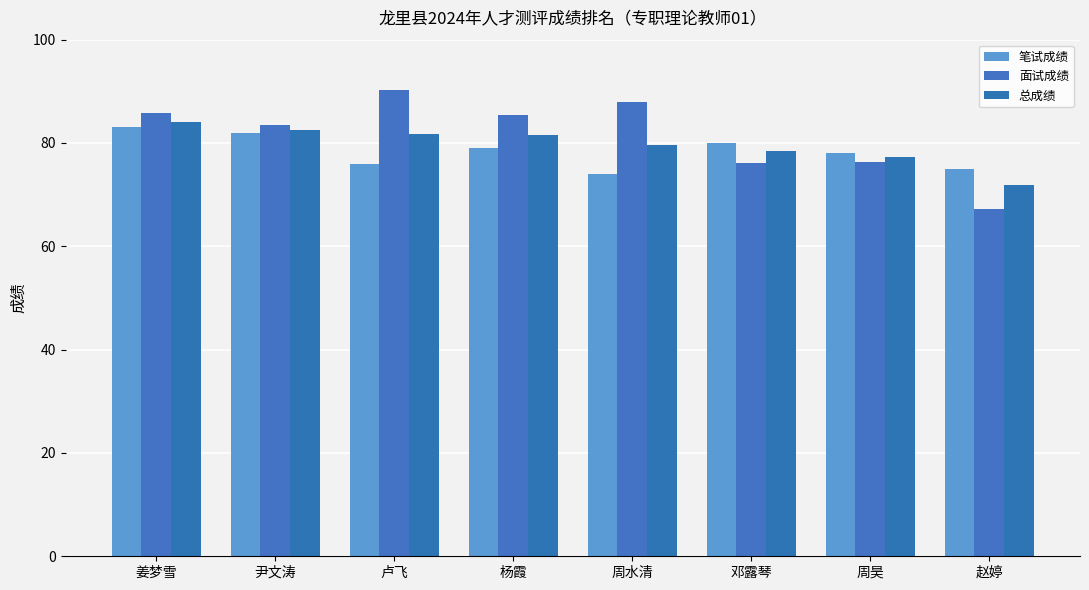

Is it true that 总成绩 equals 81.5 at 杨霞?

True